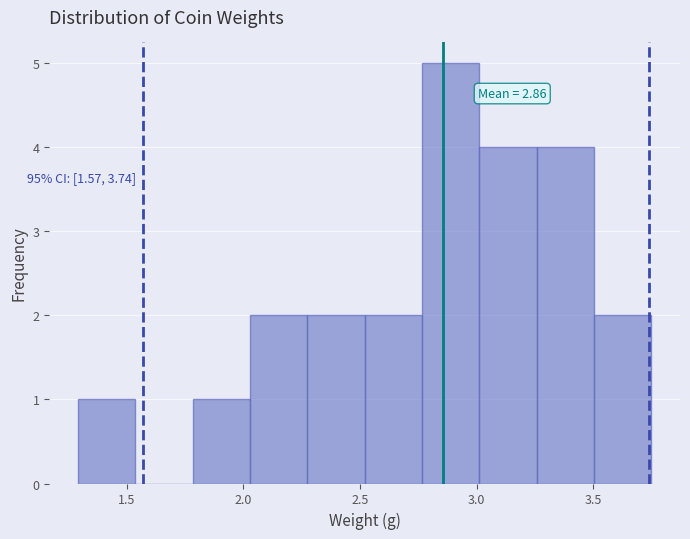

Which range on the x-axis has the tallest bar?

2.75 to 3.00